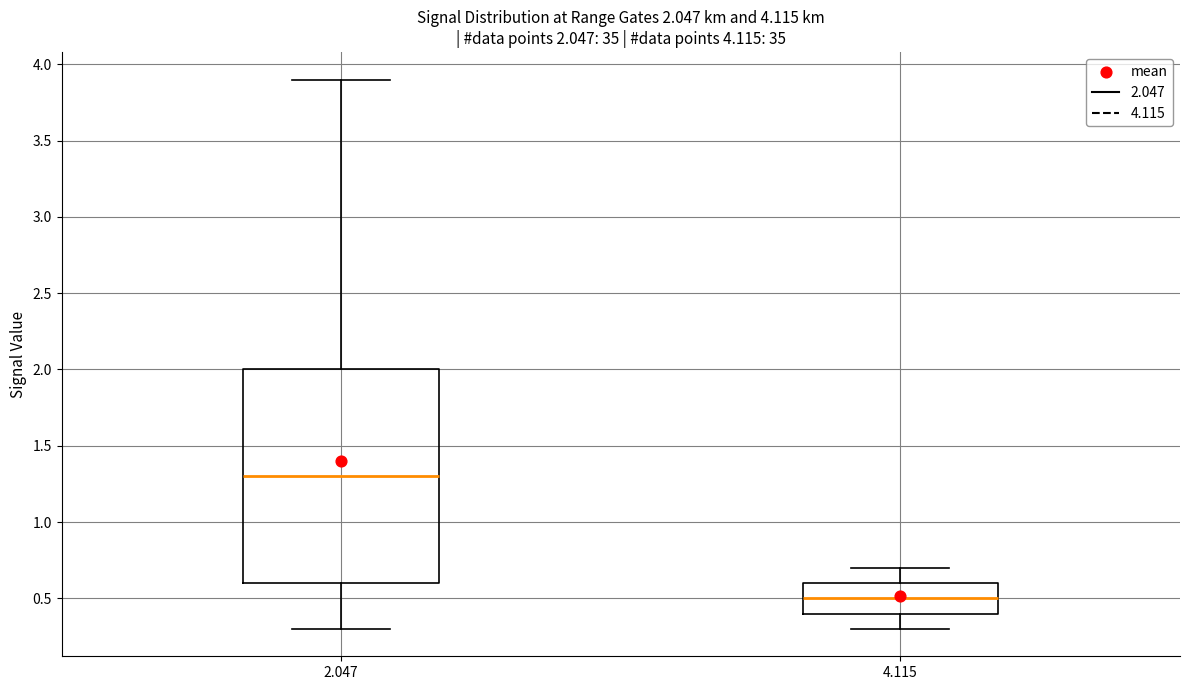

Which box is the tallest, from its lower edge to its upper edge?

2.047